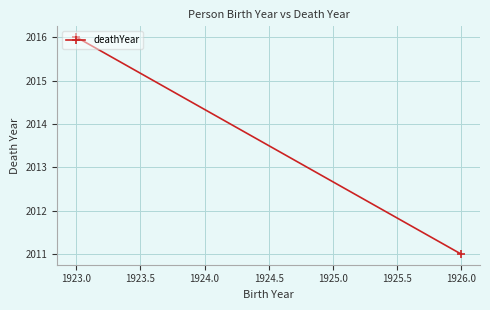

What is the difference between the maximum and minimum values?

5